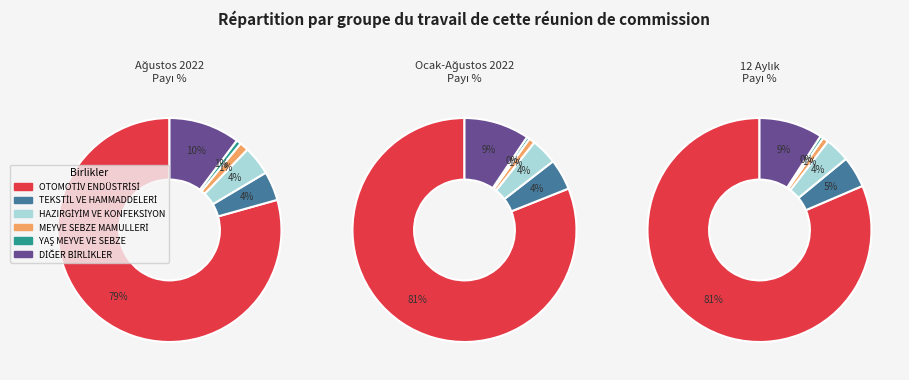

What percentage is the TEKSTİL VE HAMMADDELERİ slice, to the nearest percent?

4%